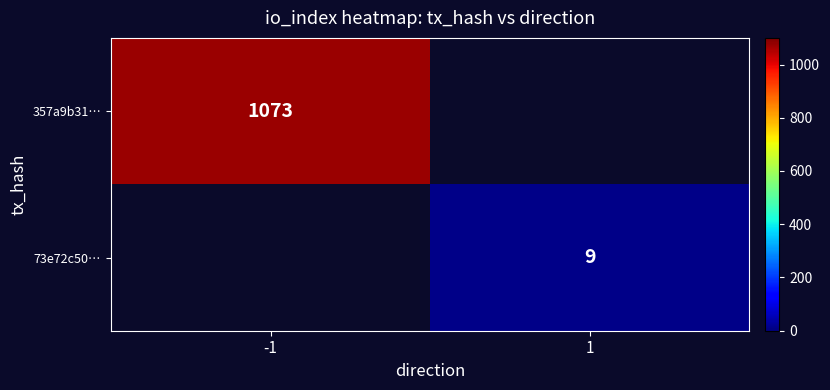

At how many categories does at least one series exceed 530?

1